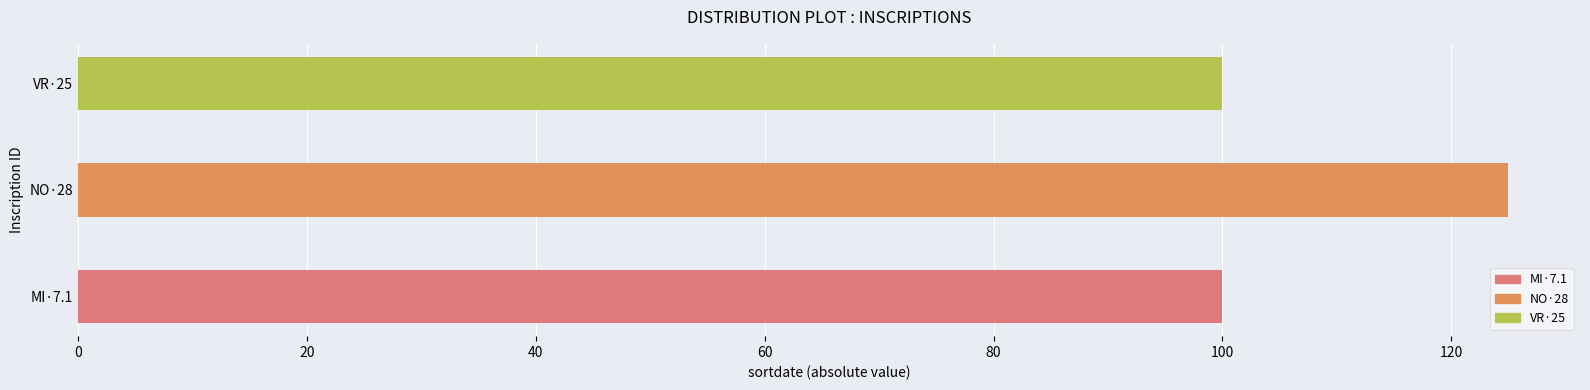

What is the change in value from NO·28 to VR·25?

-25